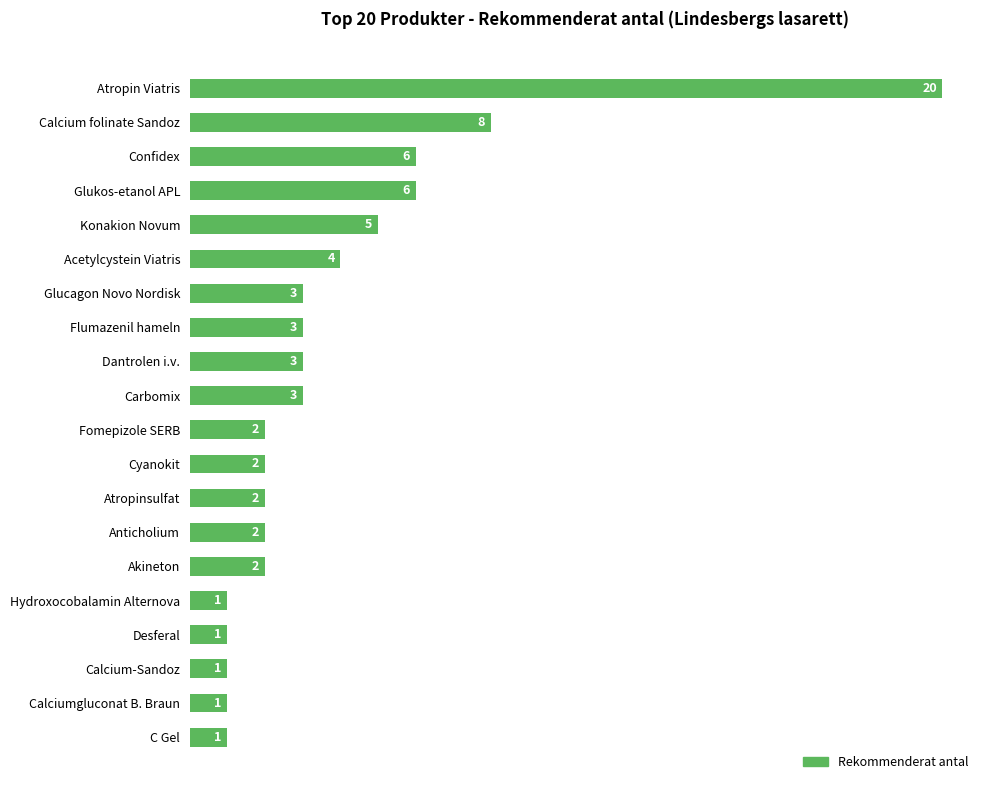

The value at Calciumgluconat B. Braun is 2. True or false?

False